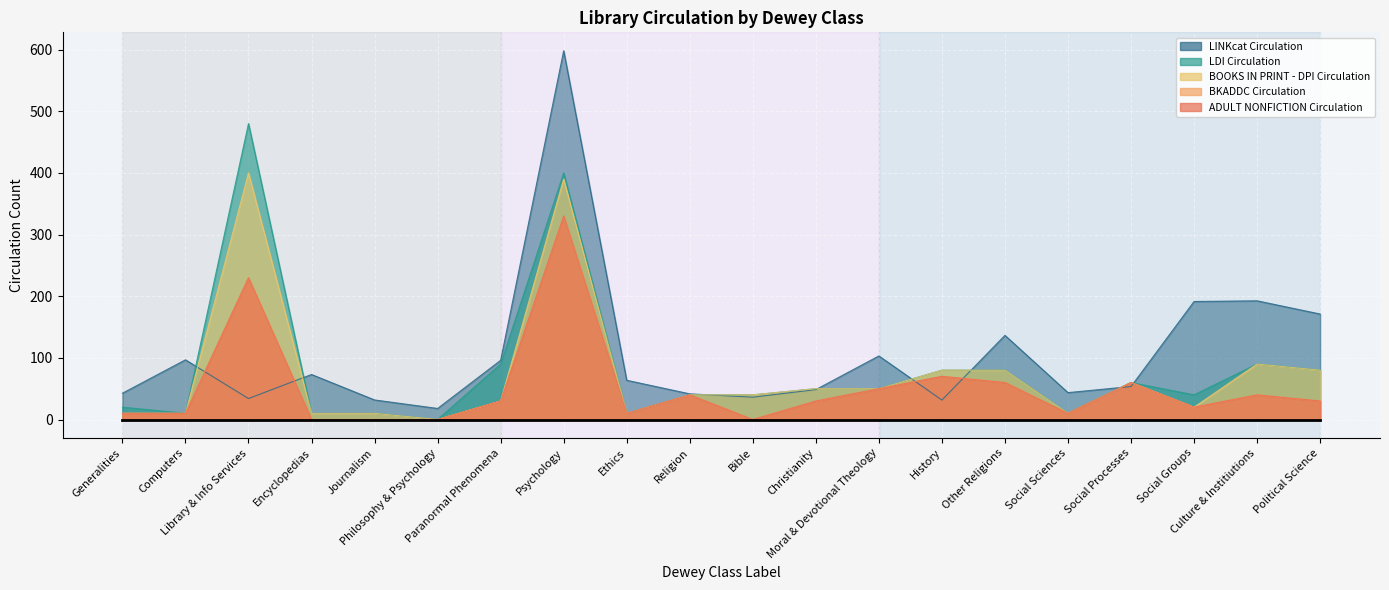

What is the label of the 6th point from the right?

Other Religions